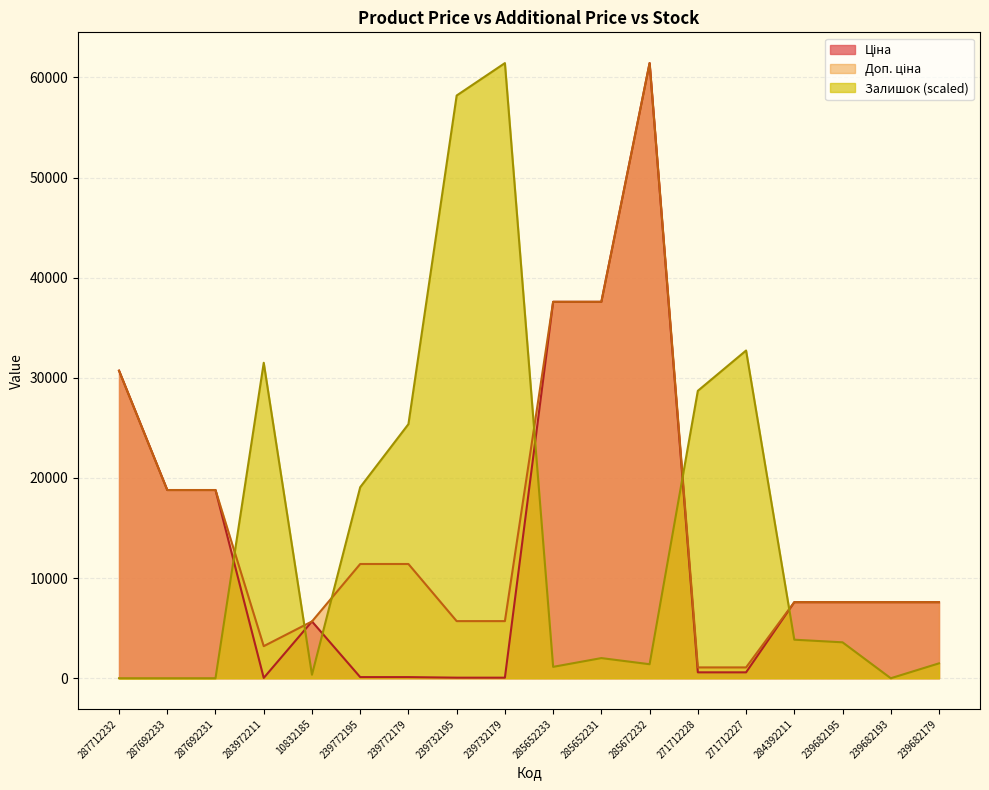

What position from the left is 287712232?

1